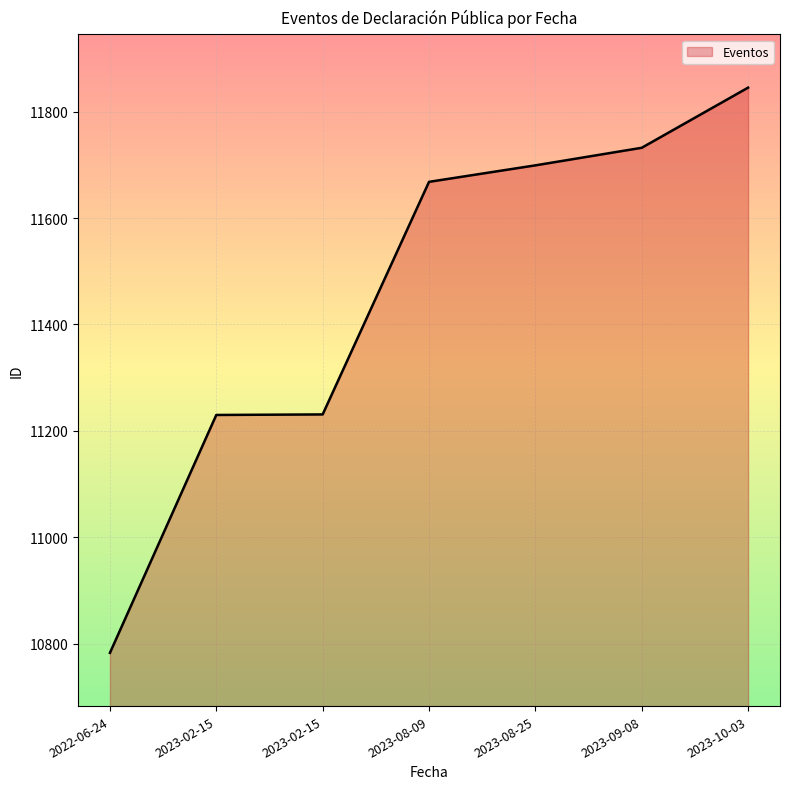

Between 2023-10-03 and 2023-08-25, which is larger?

2023-10-03